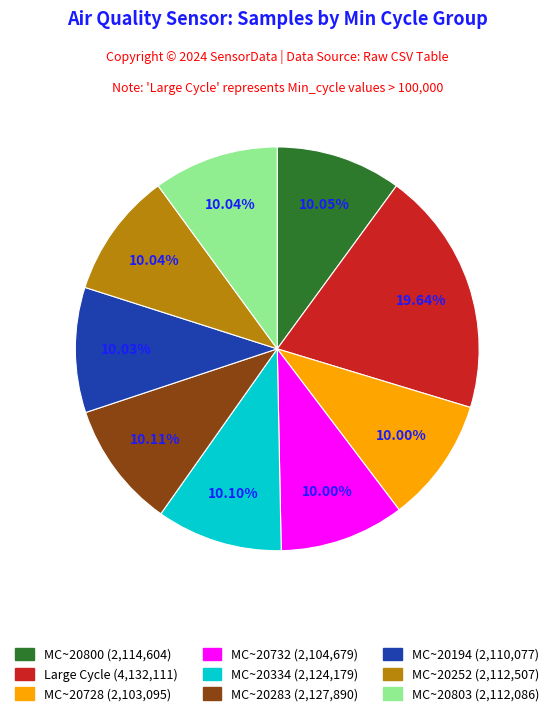

Is there a majority slice in this chart?

No